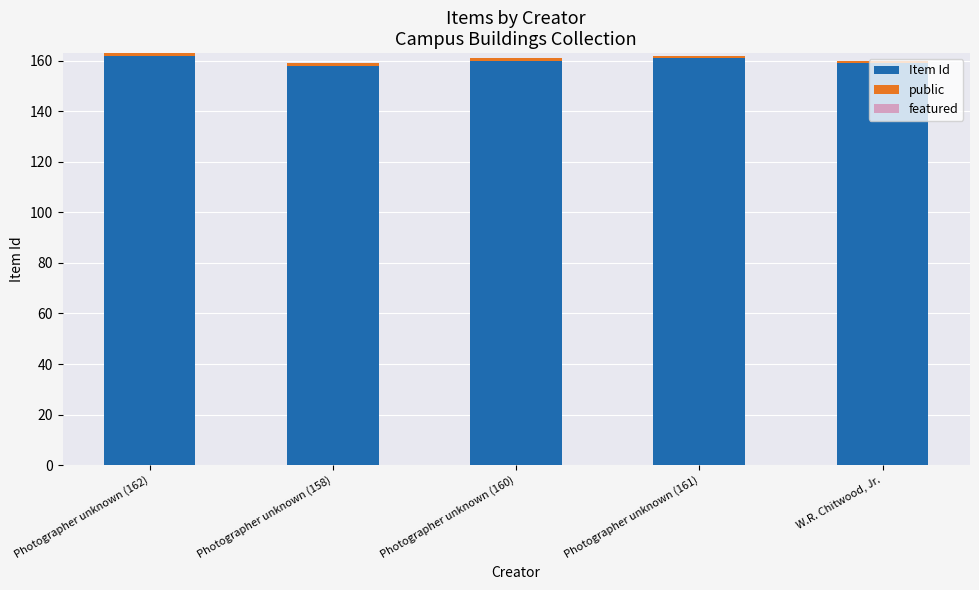

What is the maximum value for Item Id?

162